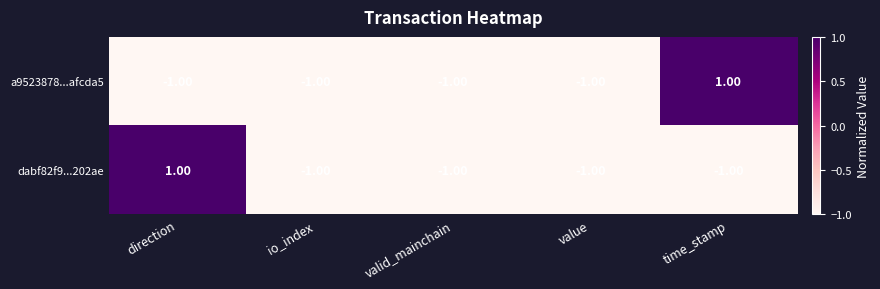

Between value and time_stamp, which series saw the biggest shift?

a9523878...afcda5